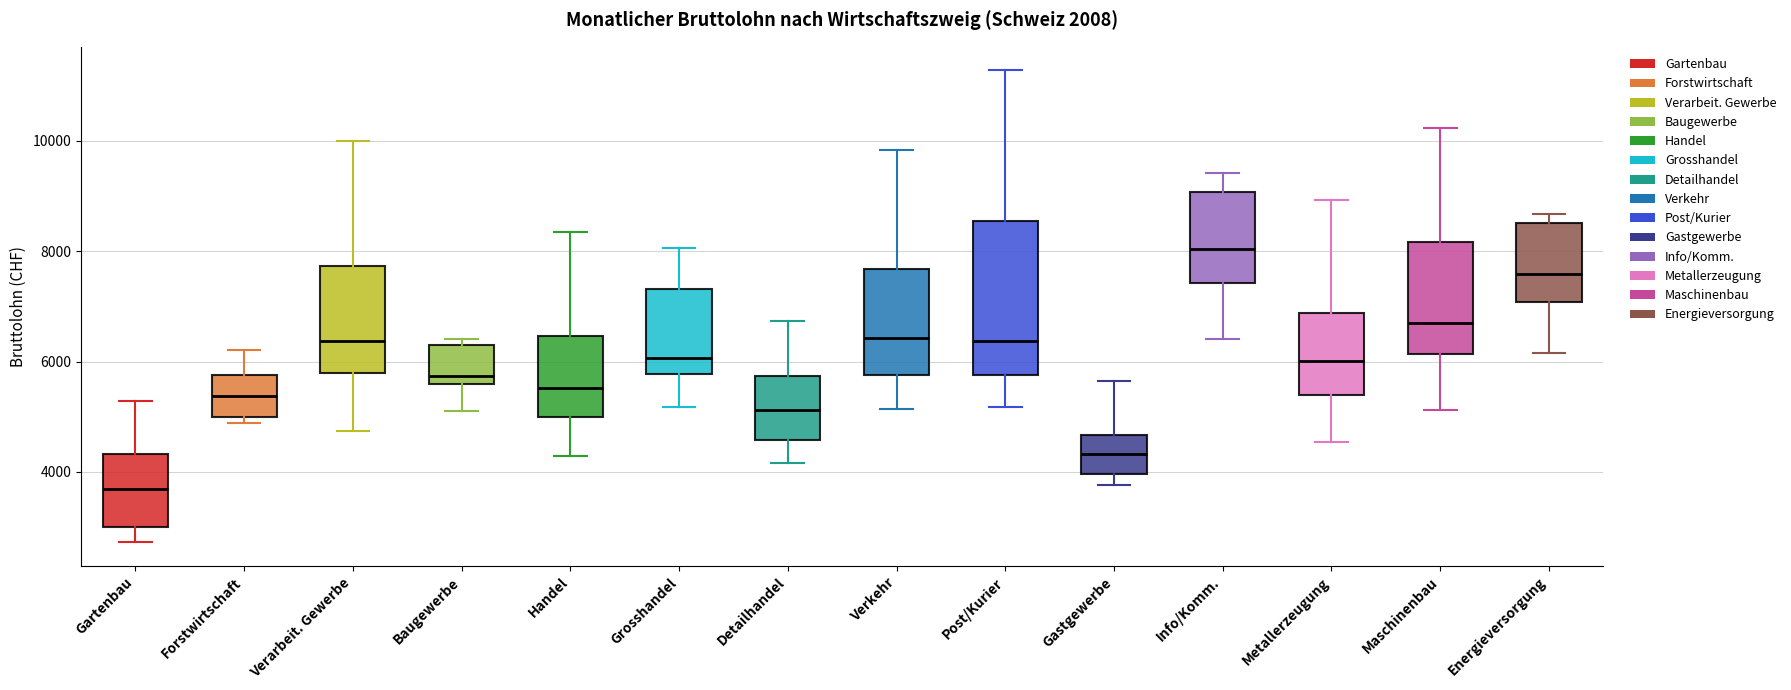

Which box has the highest median line?

Info/Komm.